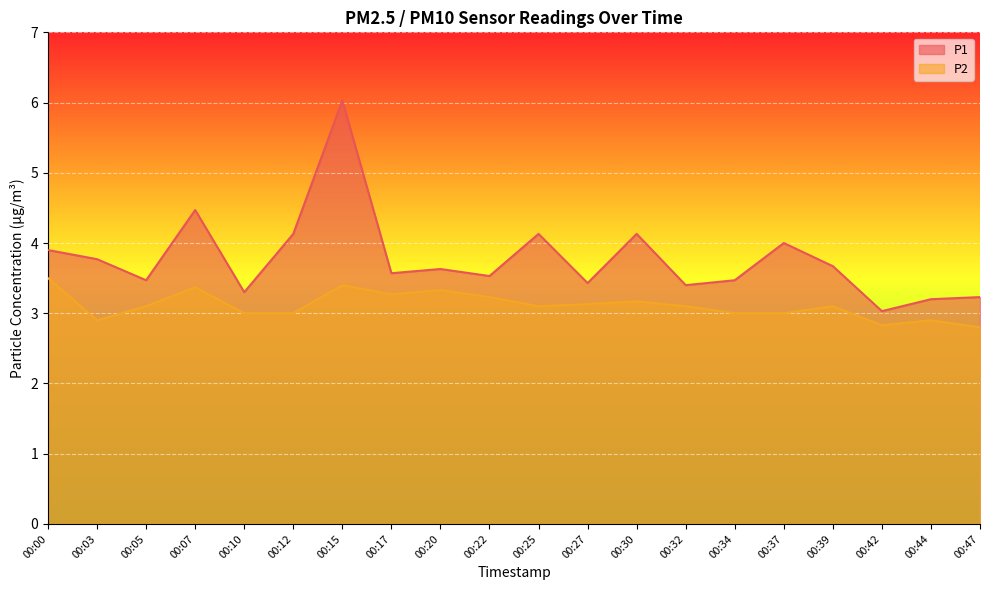

True or false: P2 and P1 intersect in this chart.

False